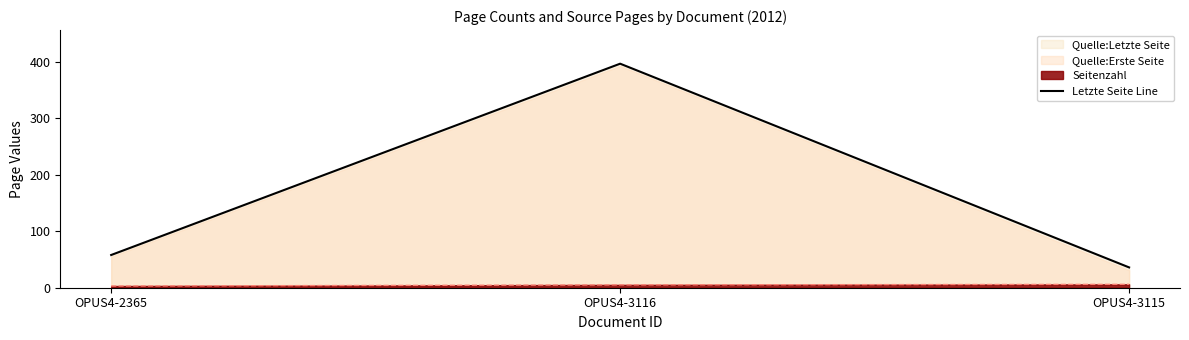

What is the difference between the values at OPUS4-3115 and OPUS4-3116?

361